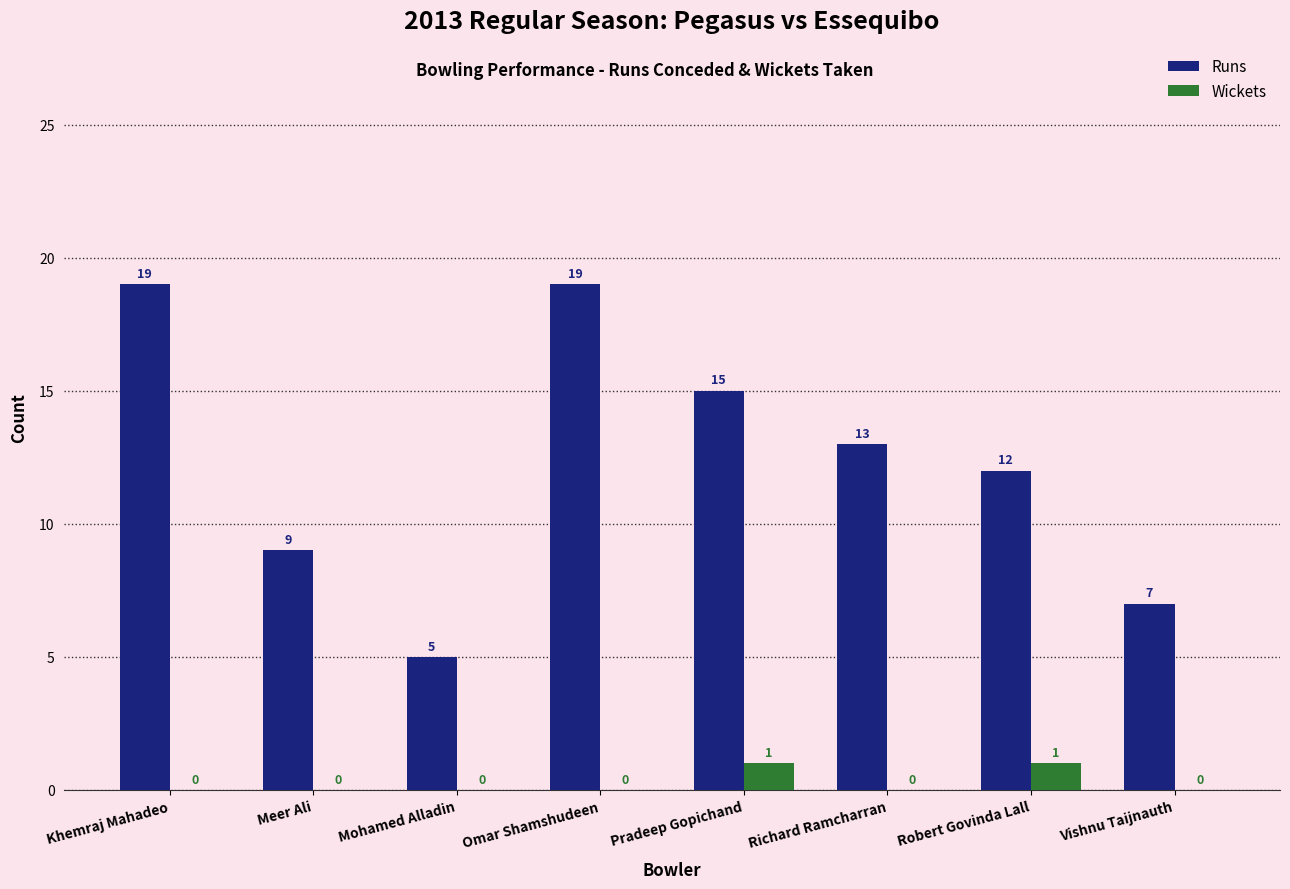

Which series has the largest total across all categories?

Runs